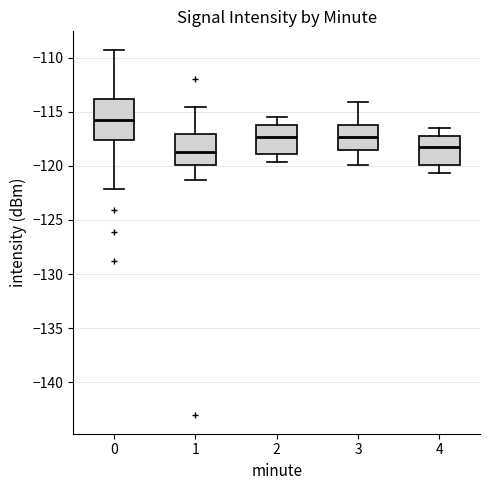

Which box has the highest median line?

0